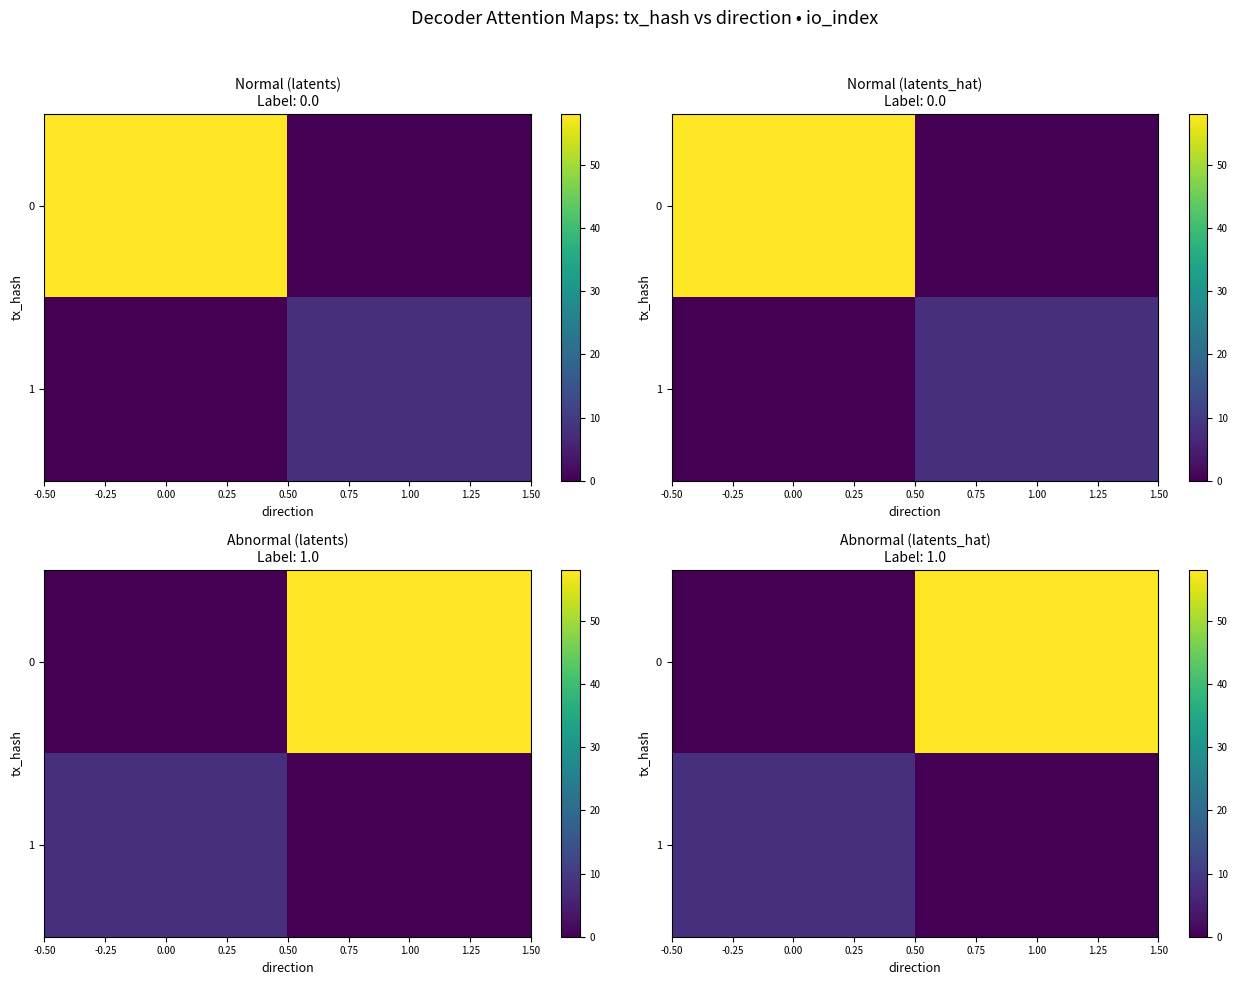

What is the sum of the 1 values at 1.00 and 0.00?

8